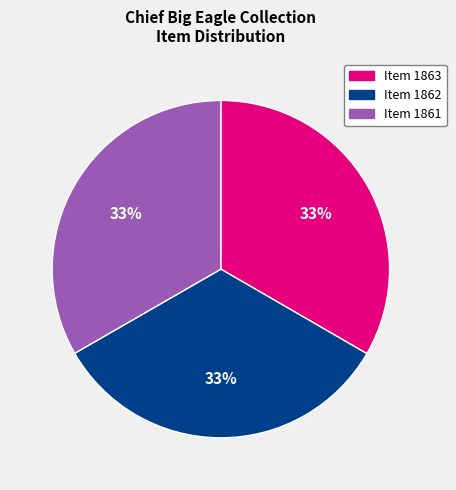

Does any single category account for the majority?

No